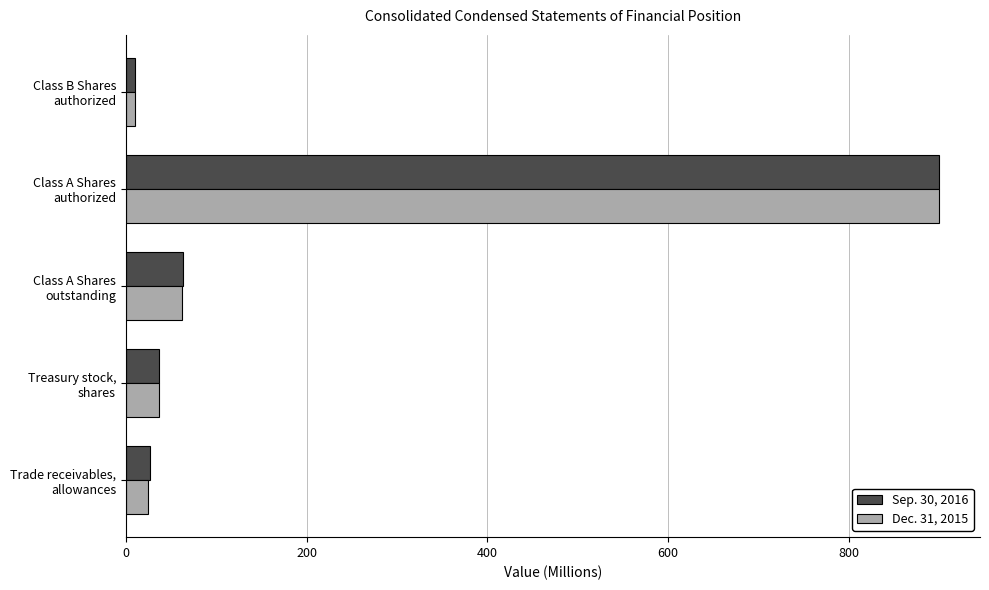

What is the highest value of the Dec. 31, 2015 series?

900.0